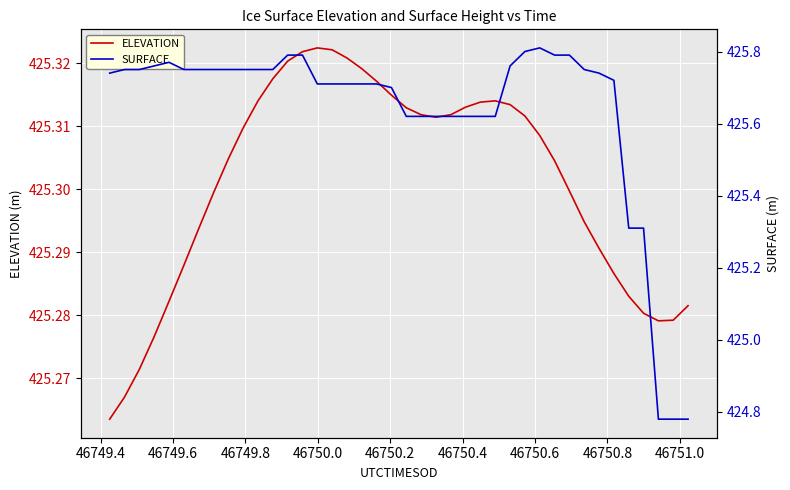

True or false: SURFACE has more than 0 interior local peaks.

True